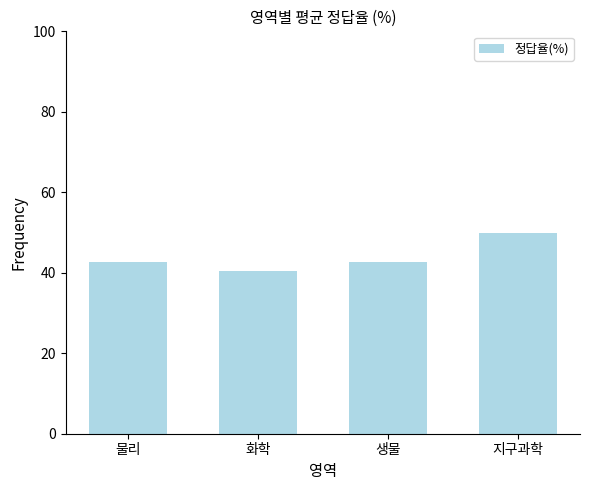

What is the sum of all values?

175.7